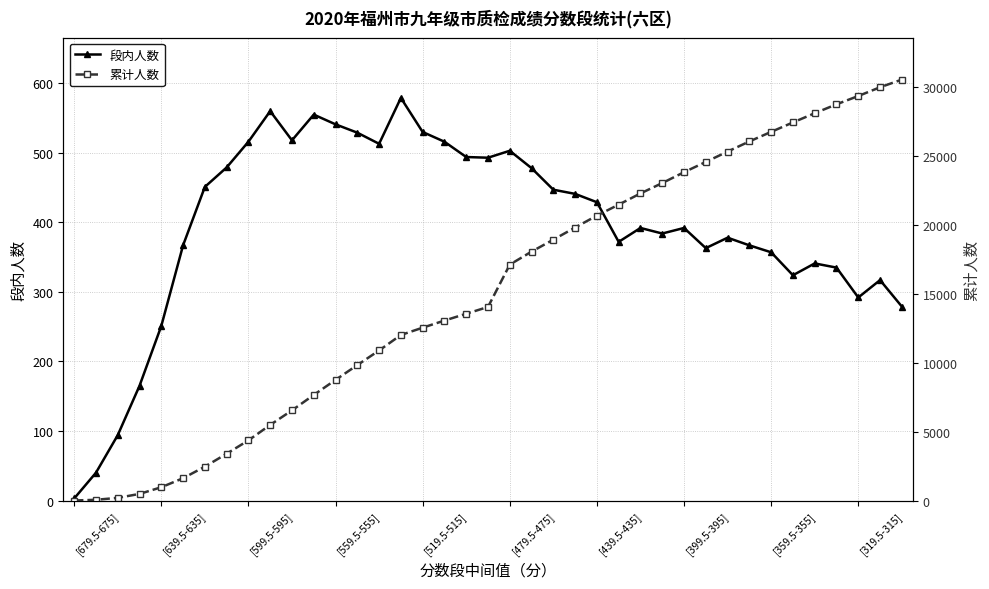

At which label does 累计人数 first exceed 14040?

[479.5-475]